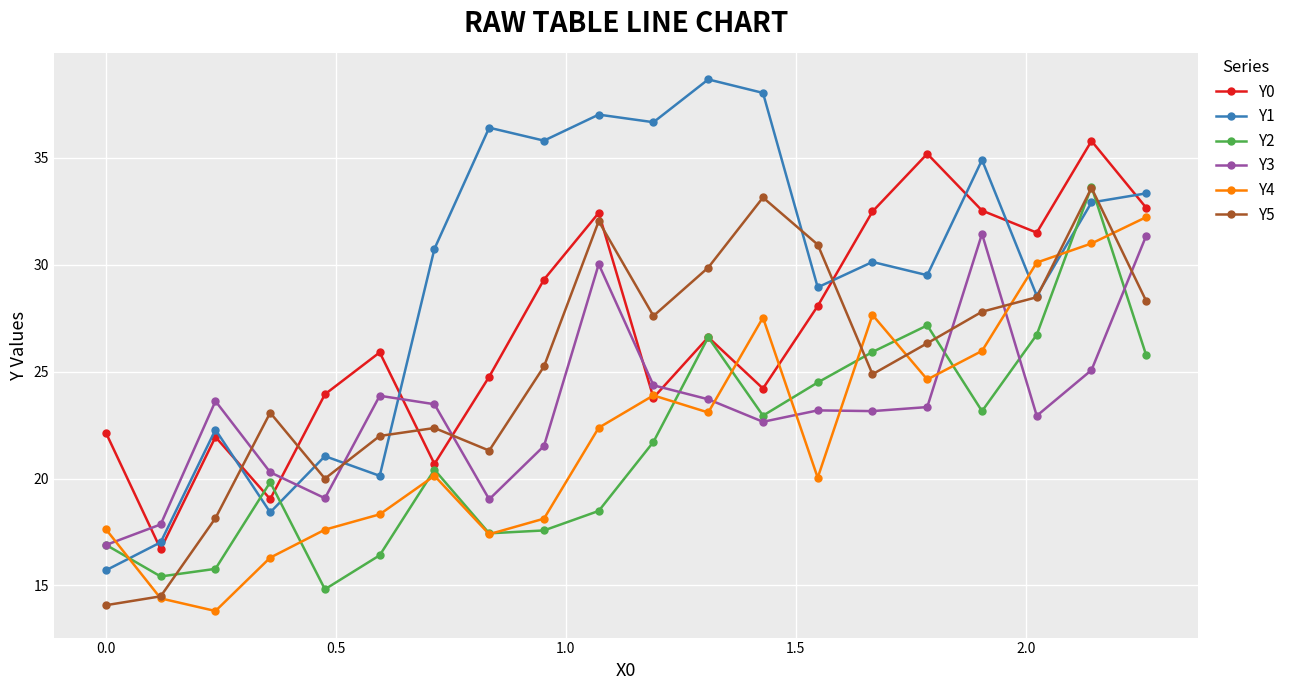

Which series has the widest spread of values?

Y1